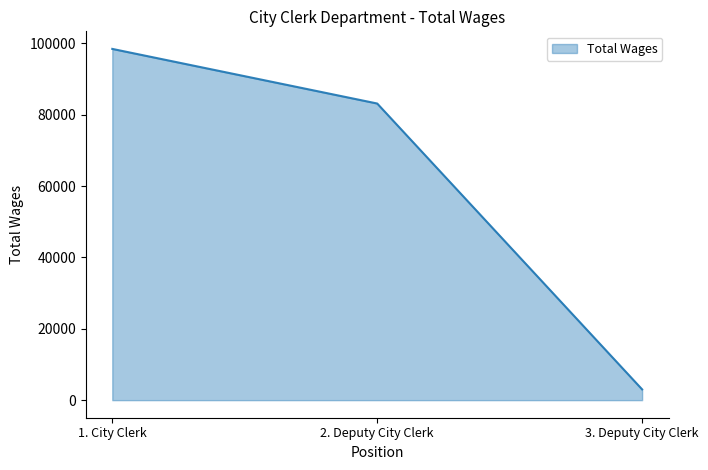

List the labels in order of value, largest first.

1. City Clerk, 2. Deputy City Clerk, 3. Deputy City Clerk